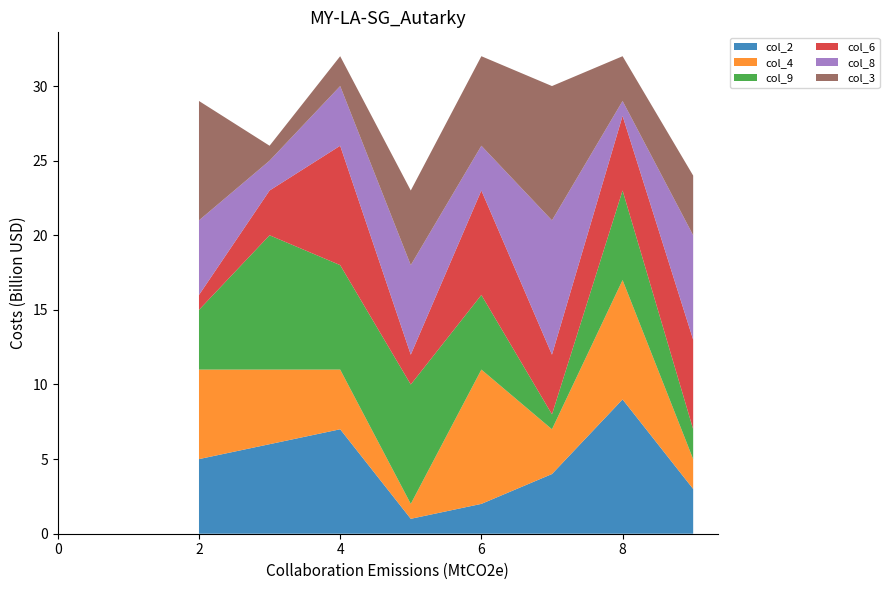

Reading left to right, transcribe all the data shown in this chart.

col_2: 2=5	3=6	4=7	5=1	6=2	7=4	8=9	9=3
col_4: 2=6	3=5	4=4	5=1	6=9	7=3	8=8	9=2
col_9: 2=4	3=9	4=7	5=8	6=5	7=1	8=6	9=2
col_6: 2=1	3=3	4=8	5=2	6=7	7=4	8=5	9=6
col_8: 2=5	3=2	4=4	5=6	6=3	7=9	8=1	9=7
col_3: 2=8	3=1	4=2	5=5	6=6	7=9	8=3	9=4